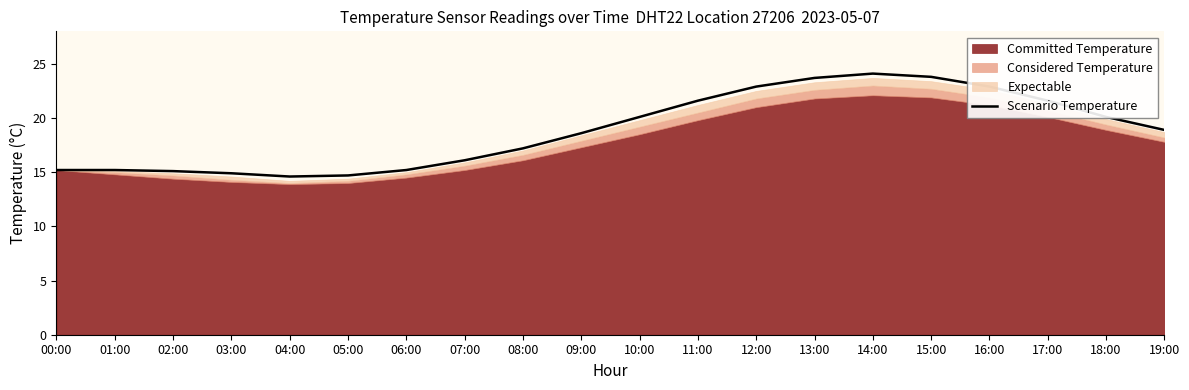

Where does the Scenario Temperature series first go above 18?

09:00